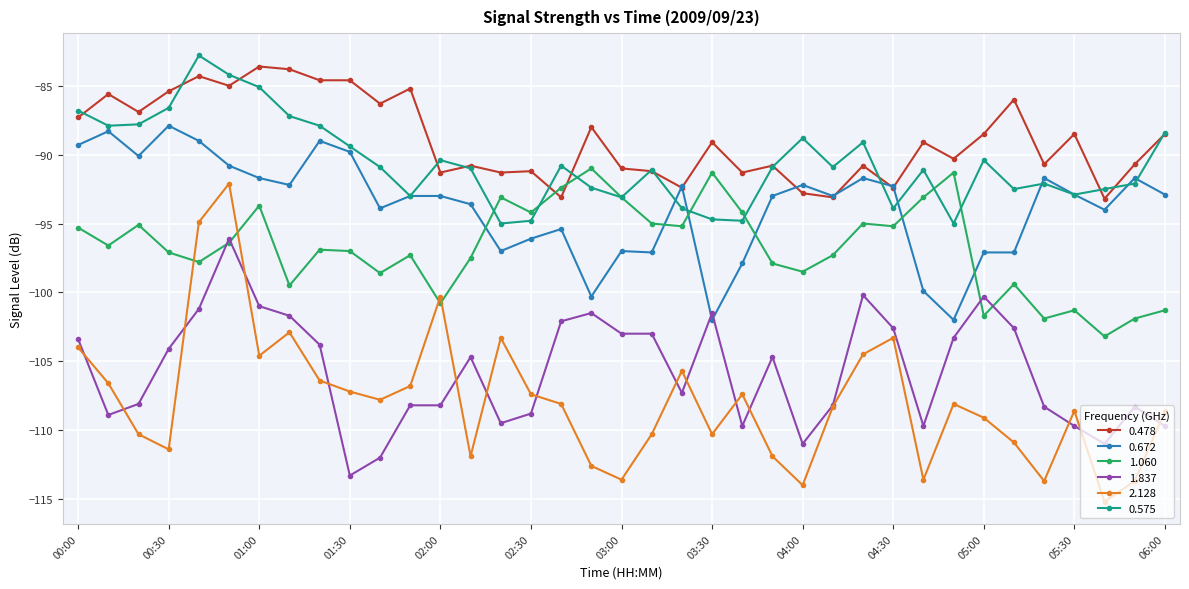

Which series has the largest total across all categories?

0.478